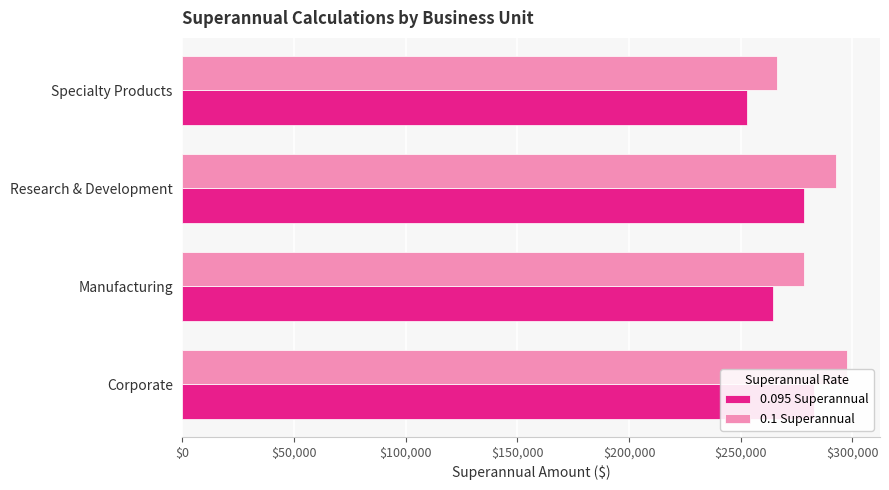

What is the minimum value for 0.095 Superannual?

253065.2